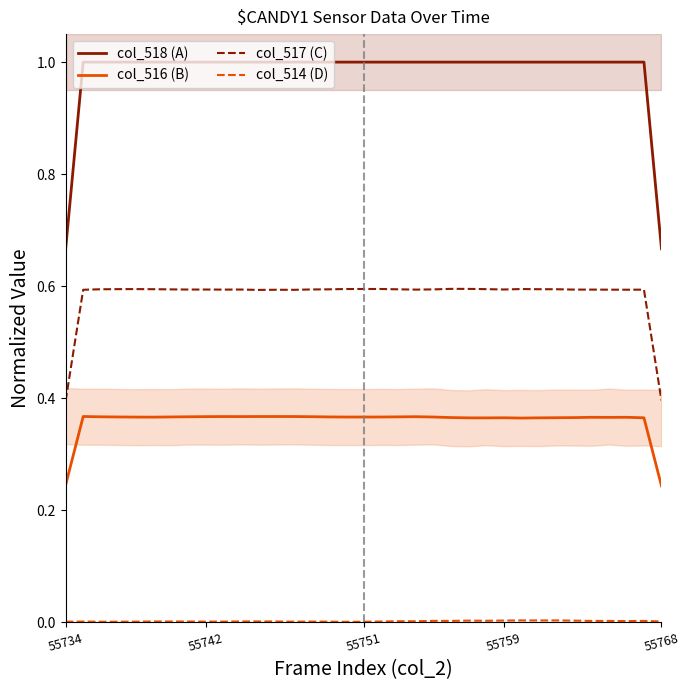

True or false: col_517 (C) has a value of 0.6 at 29.

True